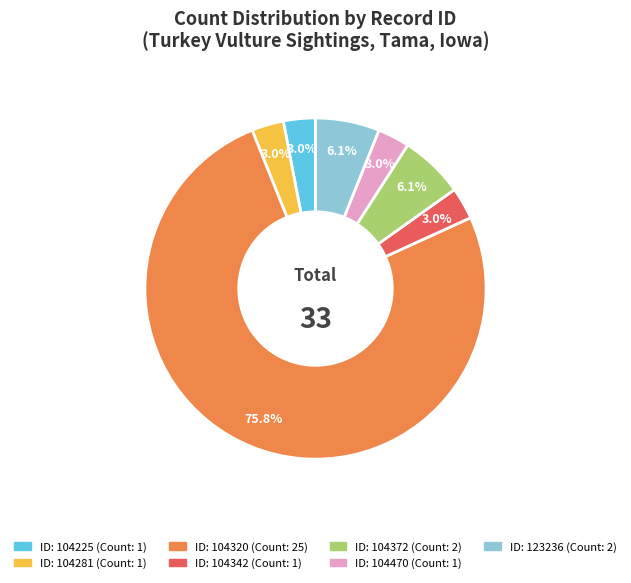

Is there a majority slice in this chart?

Yes